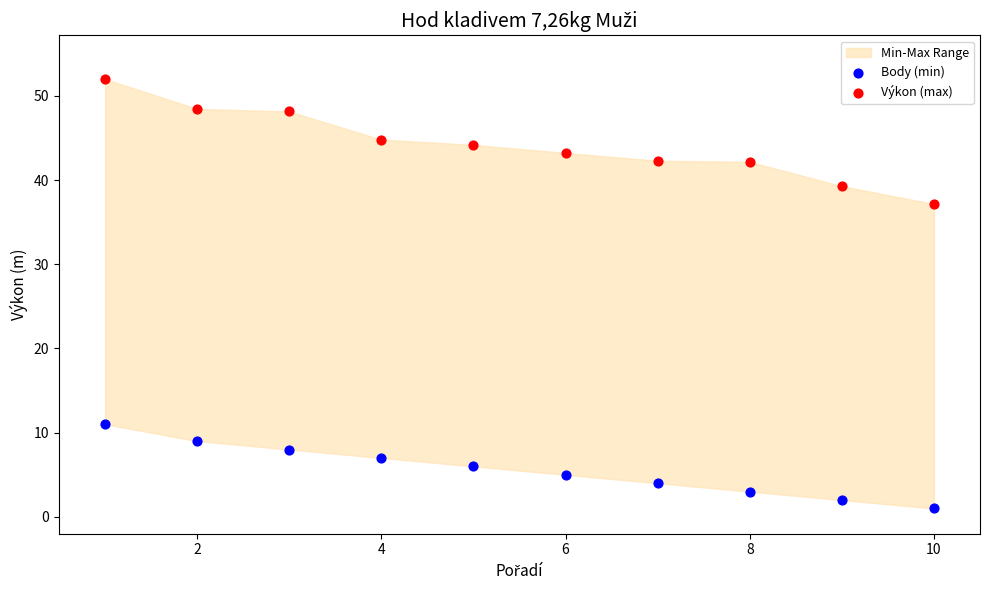

Across all data points, what is the range of X values (max minus min)?

9.0